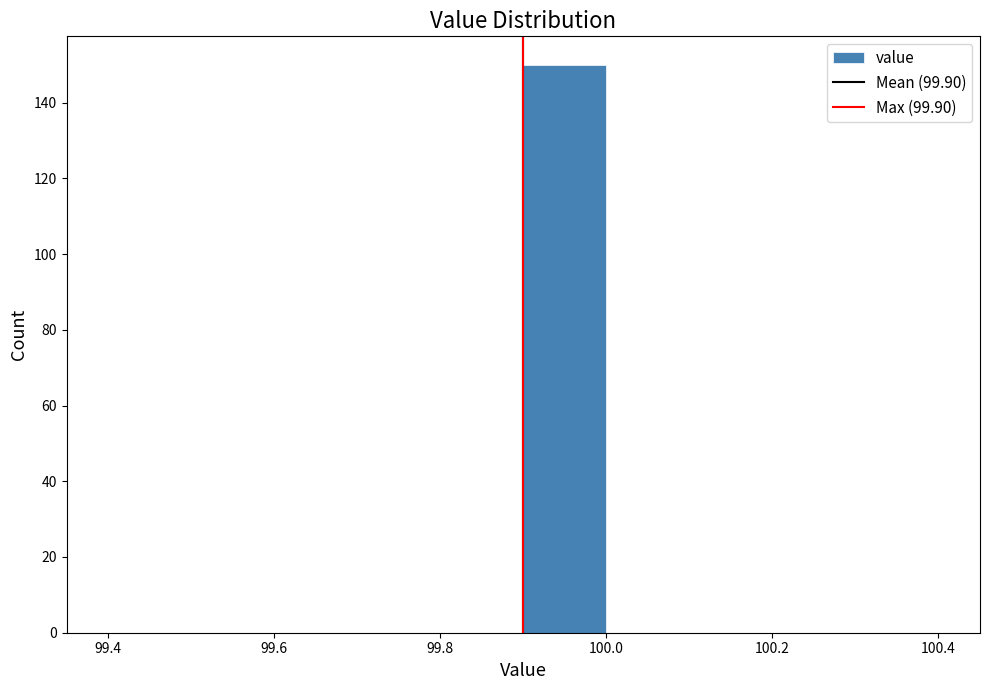

Reading left to right, transcribe this chart: for each bar, give the range it covers on the x-axis and its height. The values are not printed on the chart, so give them approximately, as read against the axis.

99.4 to 99.5: 0
99.5 to 99.6: 0
99.6 to 99.7: 0
99.7 to 99.8: 0
99.8 to 99.9: 0
99.9 to 100.0: 150
100.0 to 100.1: 0
100.1 to 100.2: 0
100.2 to 100.3: 0
100.3 to 100.4: 0